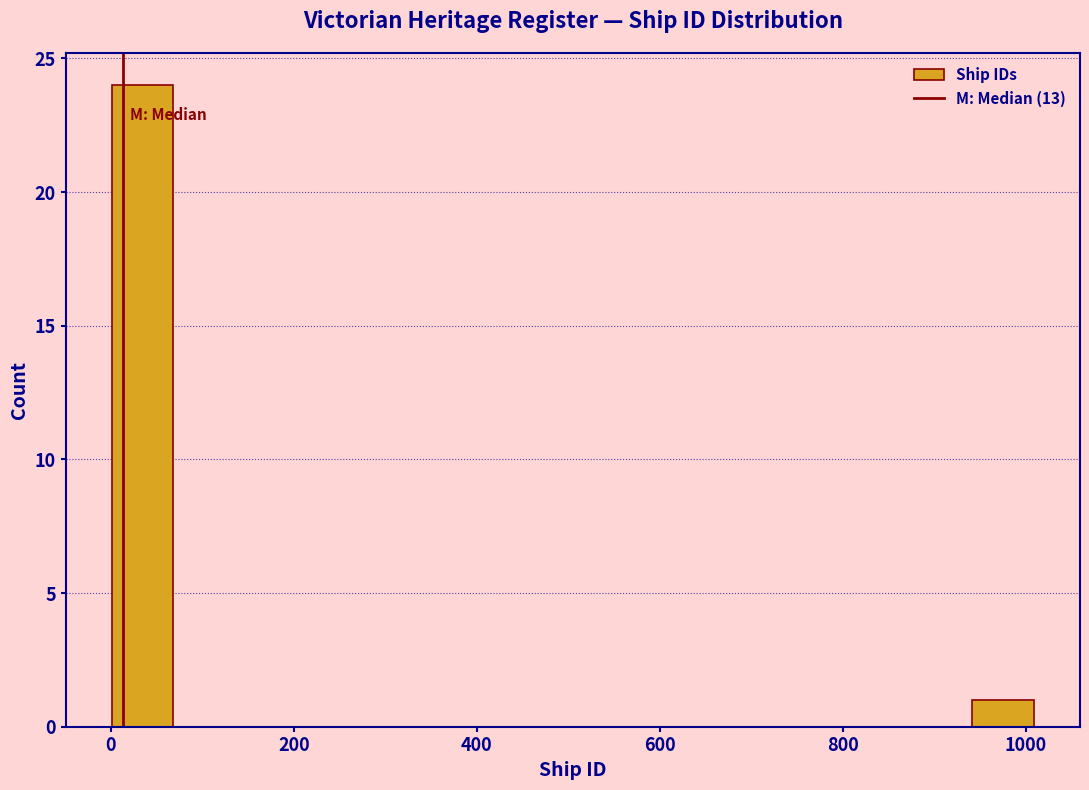

Read against the x-axis, roughly where is the centre of the tallest bar?

40